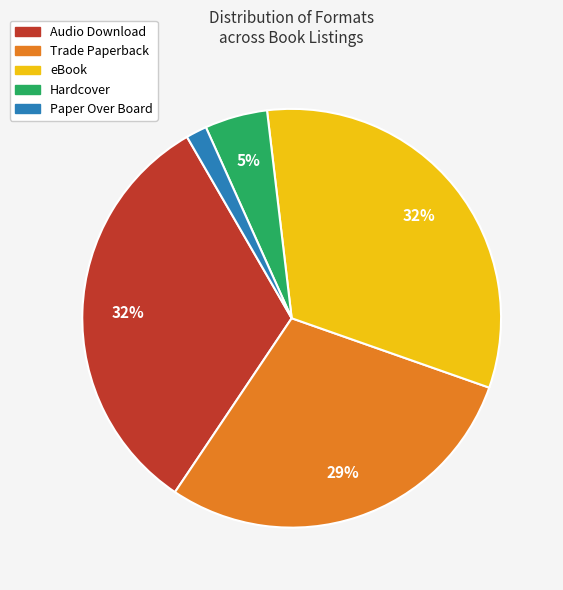

What is the smallest slice in the pie chart?

Paper Over Board